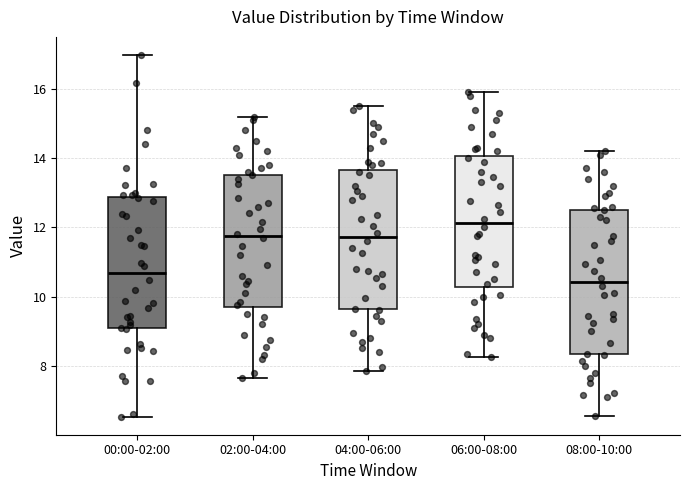

Where does the upper whisker of the box for 04:00-06:00 end on the y-axis? The values are not printed on the chart, so give them approximately, as read against the axis.

15.6